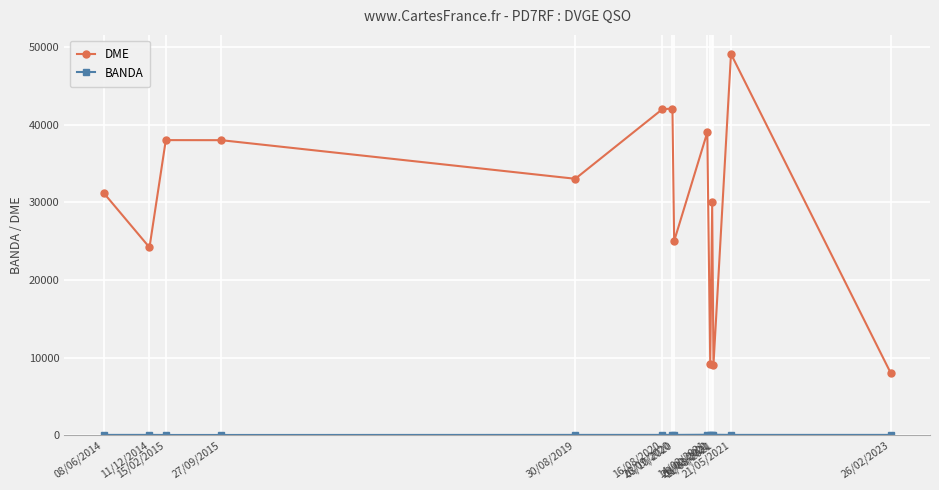

How many interior local valleys does the DME series have?

5